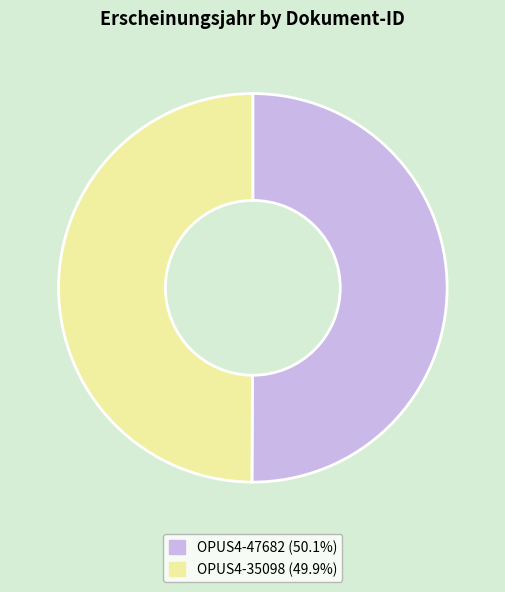

True or false: OPUS4-47682 accounts for 50% of the total.

True